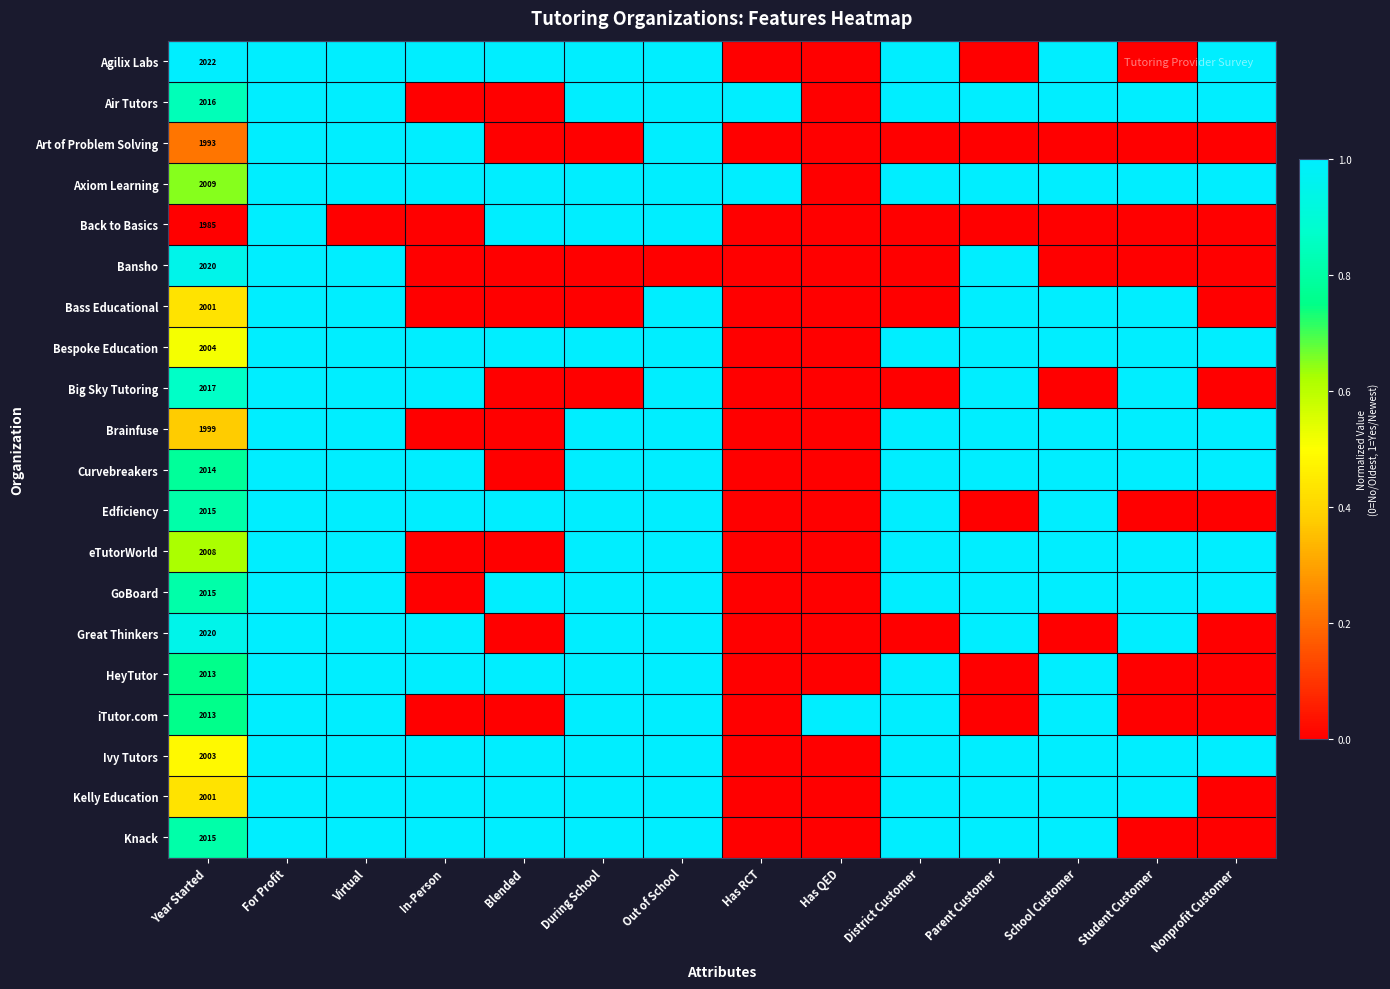

What is the spread (max minus min) of values at Year Started?

37